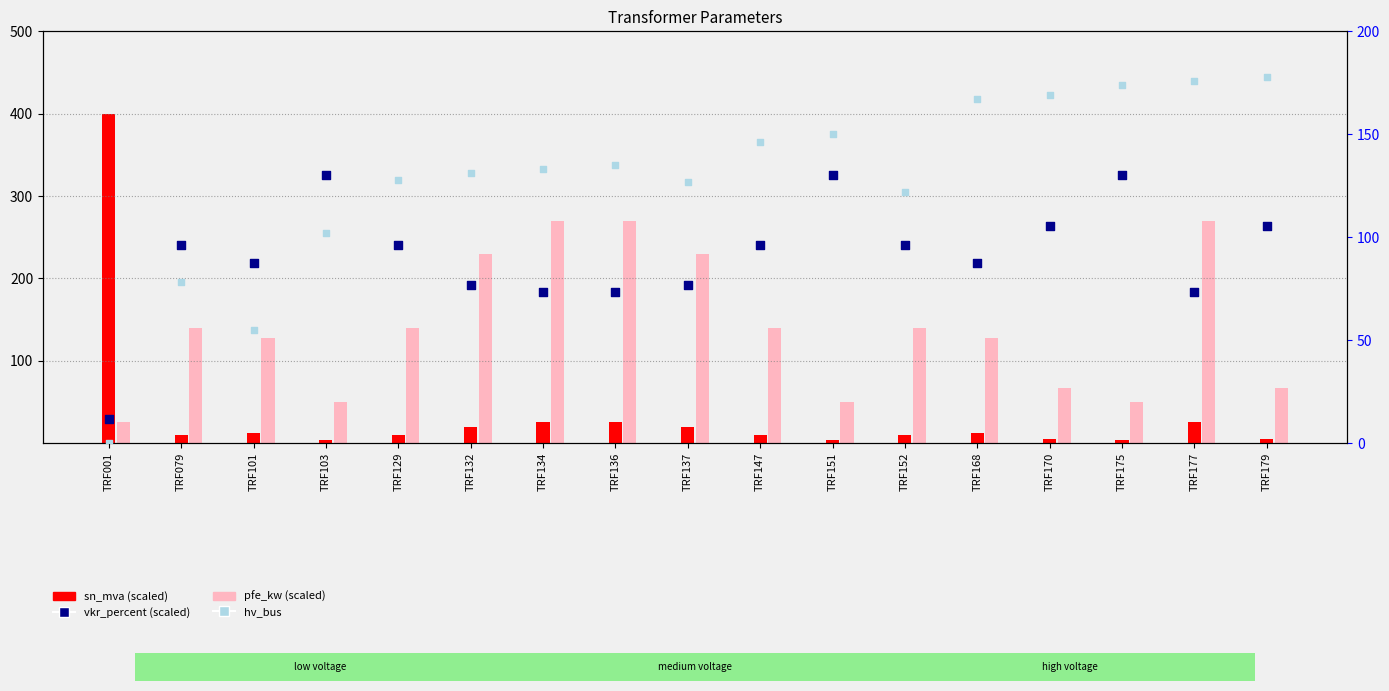

At how many categories does at least one series exceed 255?

9